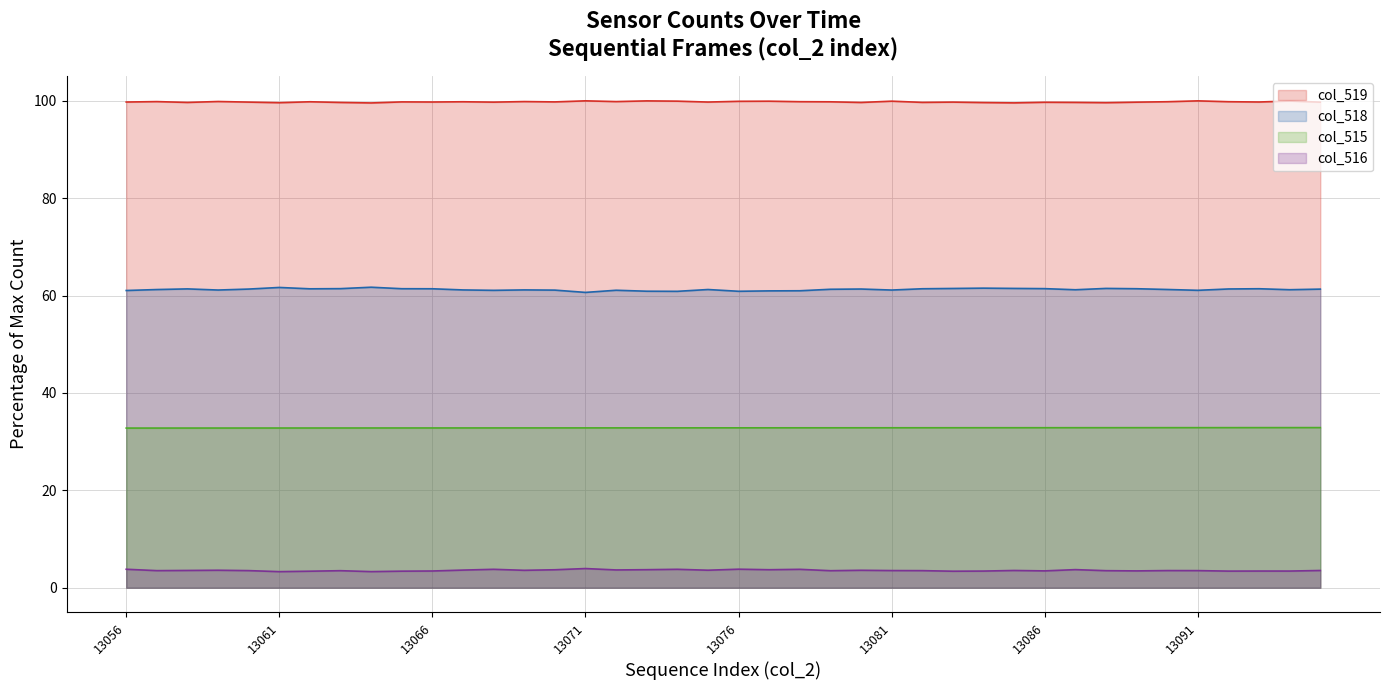

In col_519, how many points are lower than both neighbors (excluding endpoints)?

13